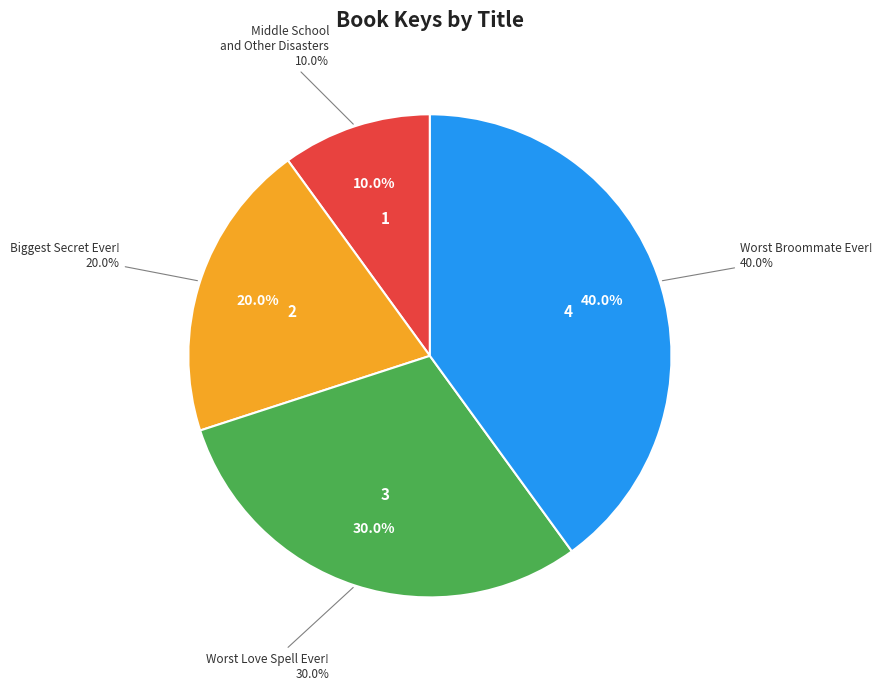

Combined, do Worst Love Spell Ever! and Biggest Secret Ever! account for over 50%?

No